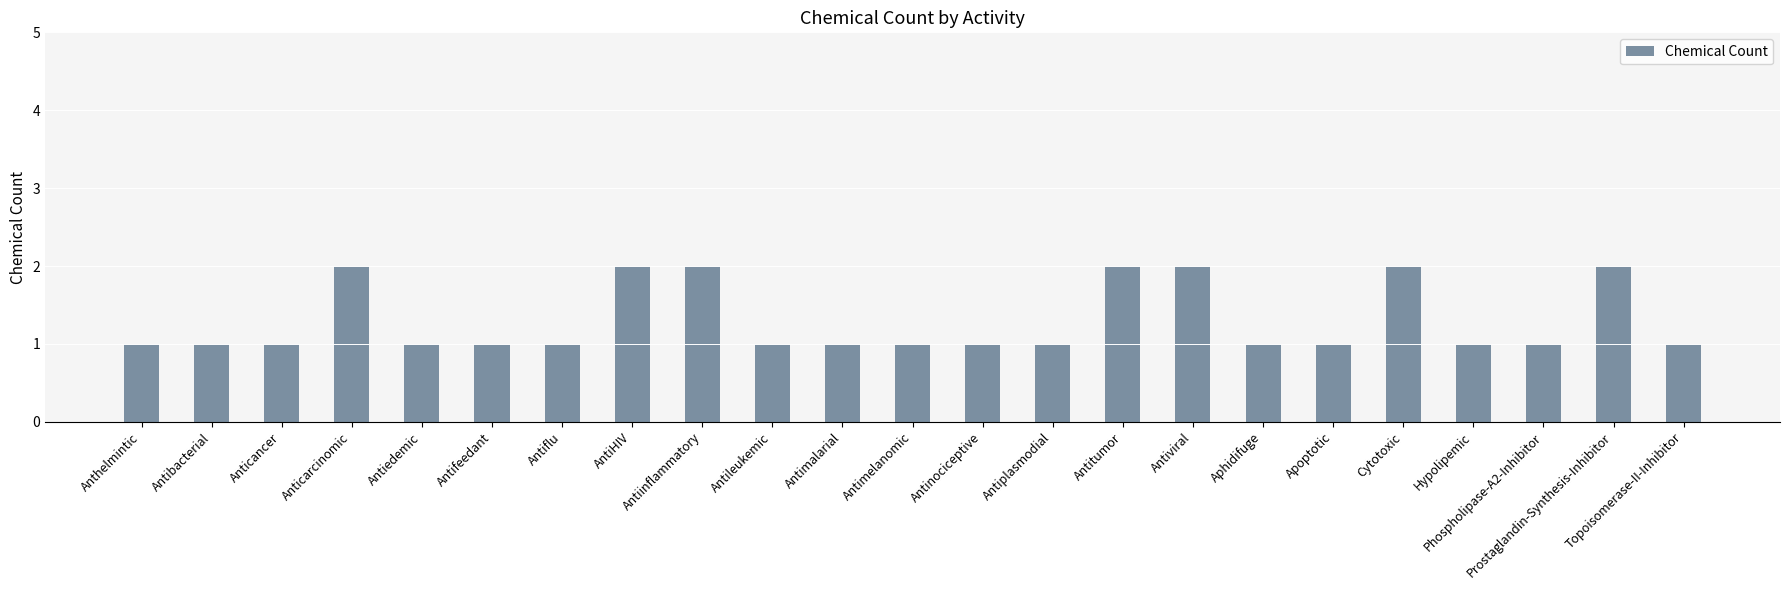

What is the difference between the maximum and minimum values?

1